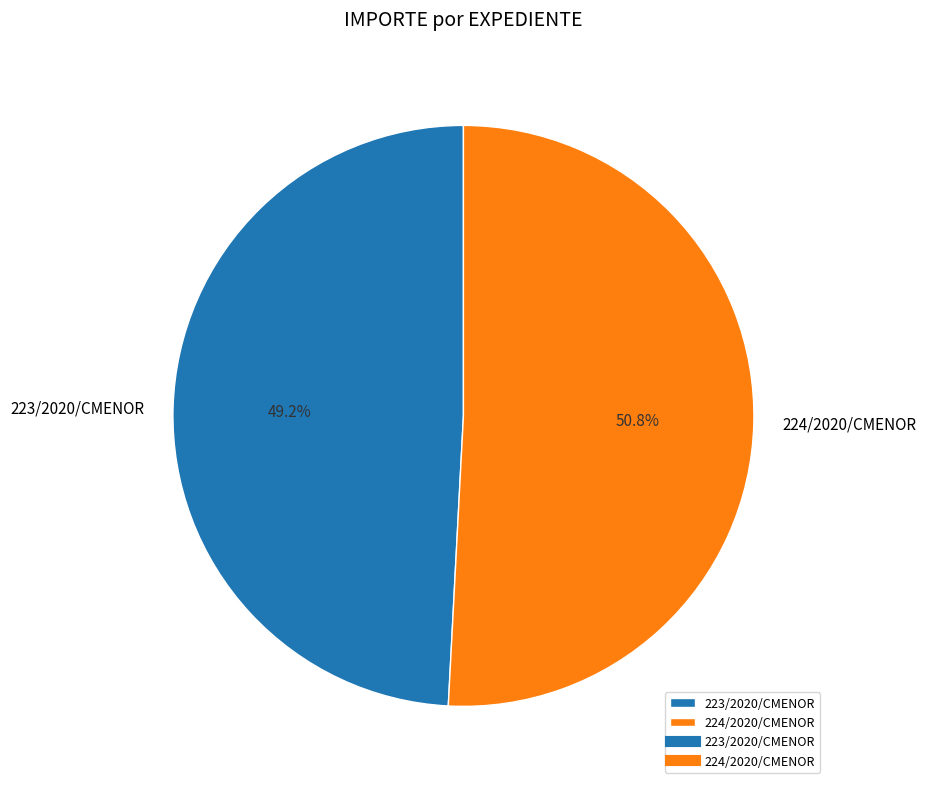

Is there a majority slice in this chart?

Yes